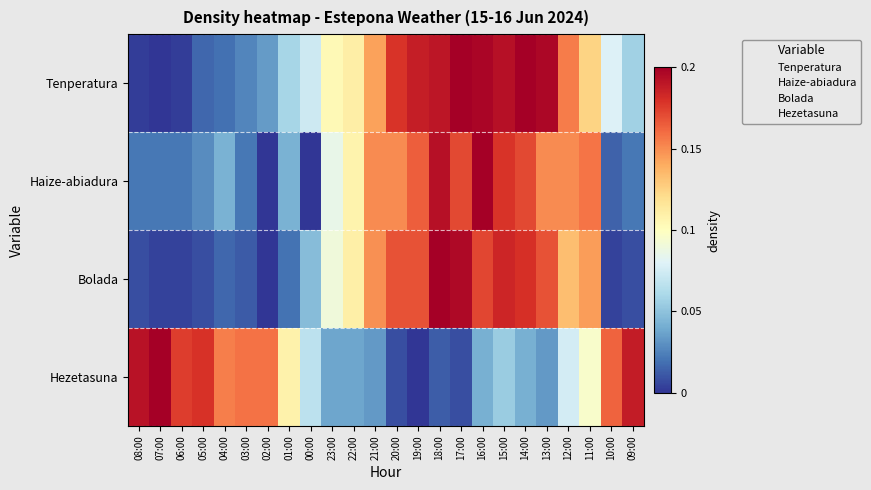

What is the maximum value shown in the chart?

1.0